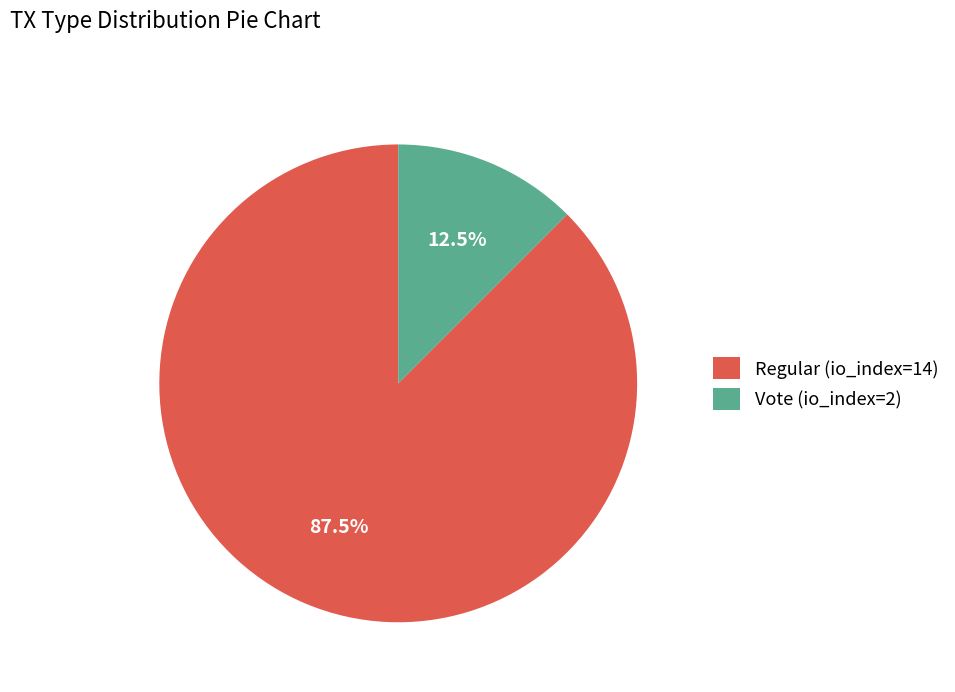

What is the smallest slice in the pie chart?

Vote (io_index=2)